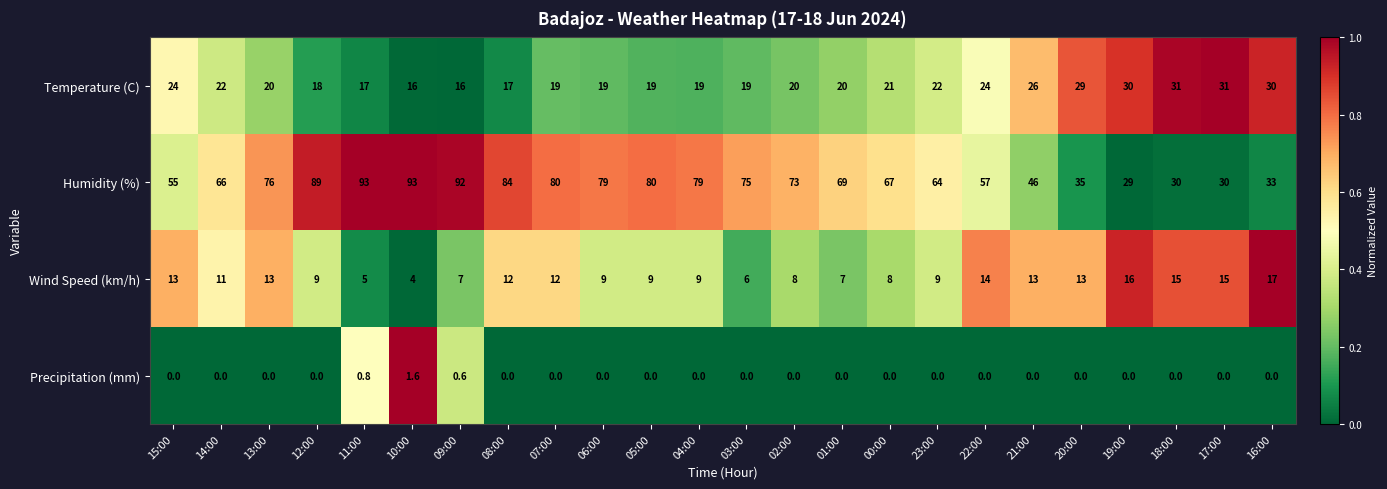

What is the lowest value of the Humidity (%) series?

29.0